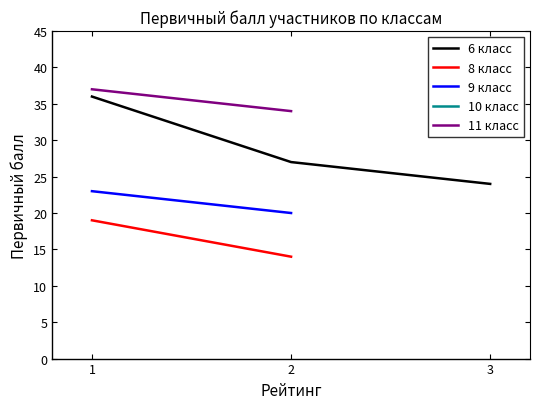

What is the difference between the maximum and minimum values in the 8 класс series?

5.0